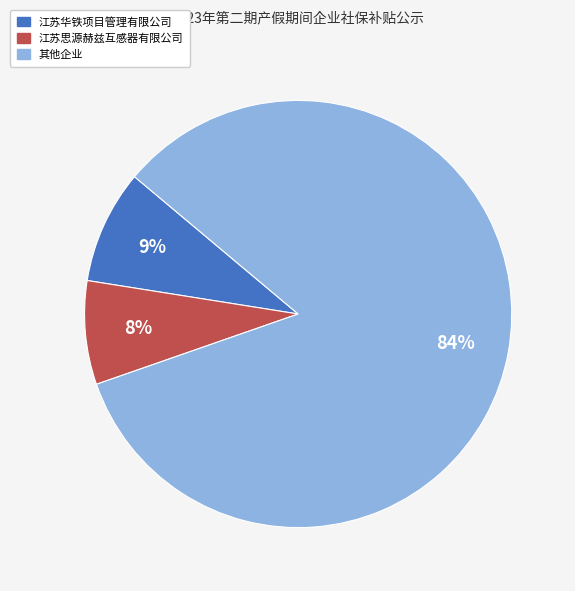

Is there any slice that represents more than half of the pie?

Yes